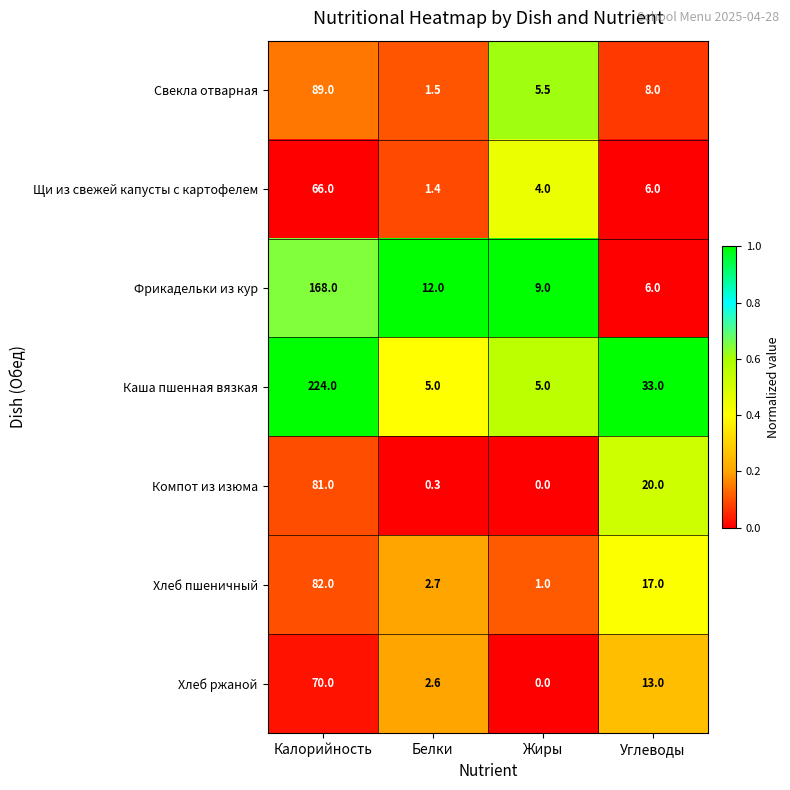

At Белки, list the series in order from largest to smallest.

Фрикадельки из кур, Каша пшенная вязкая, Хлеб пшеничный, Хлеб ржаной, Свекла отварная, Щи из свежей капусты с картофелем, Компот из изюма